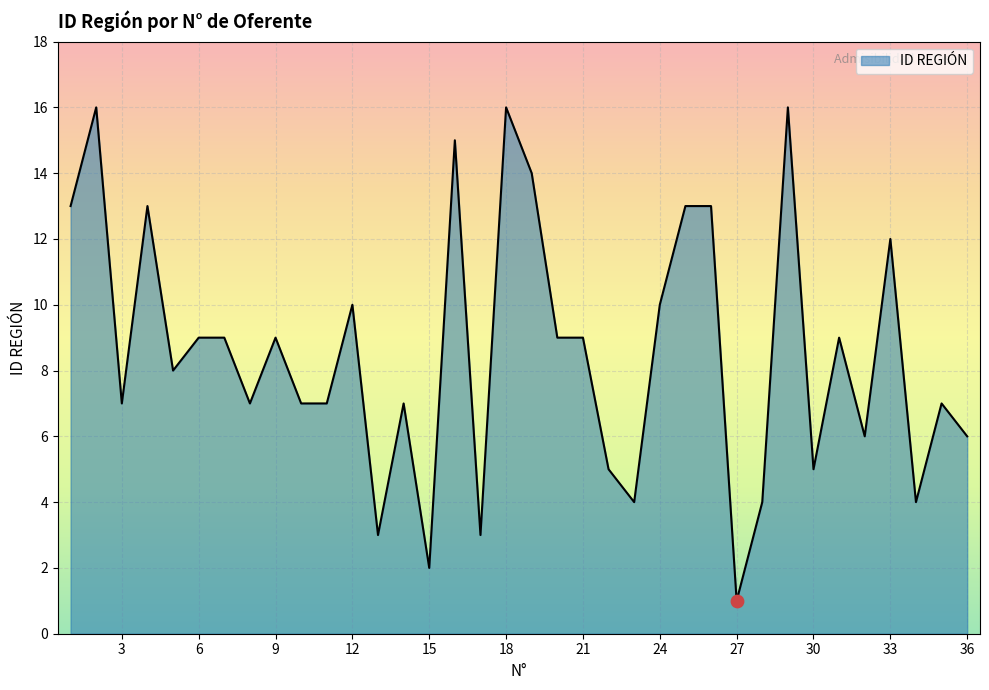

What is the difference between the maximum and minimum values?

15